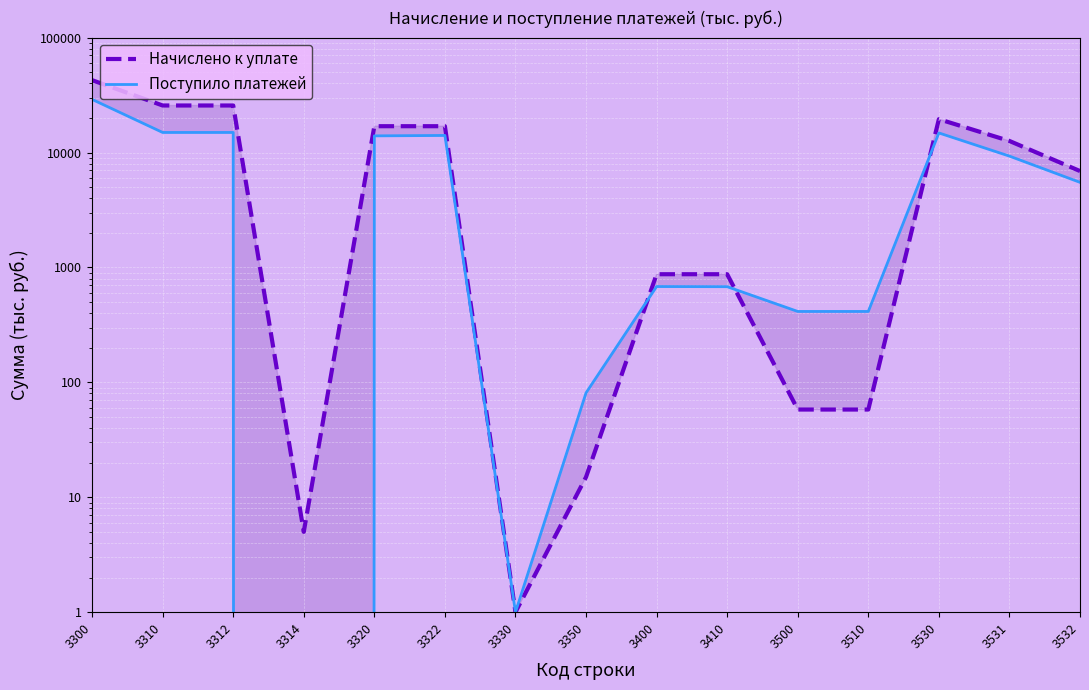

At which category does the chart reach its peak across all series?

3300